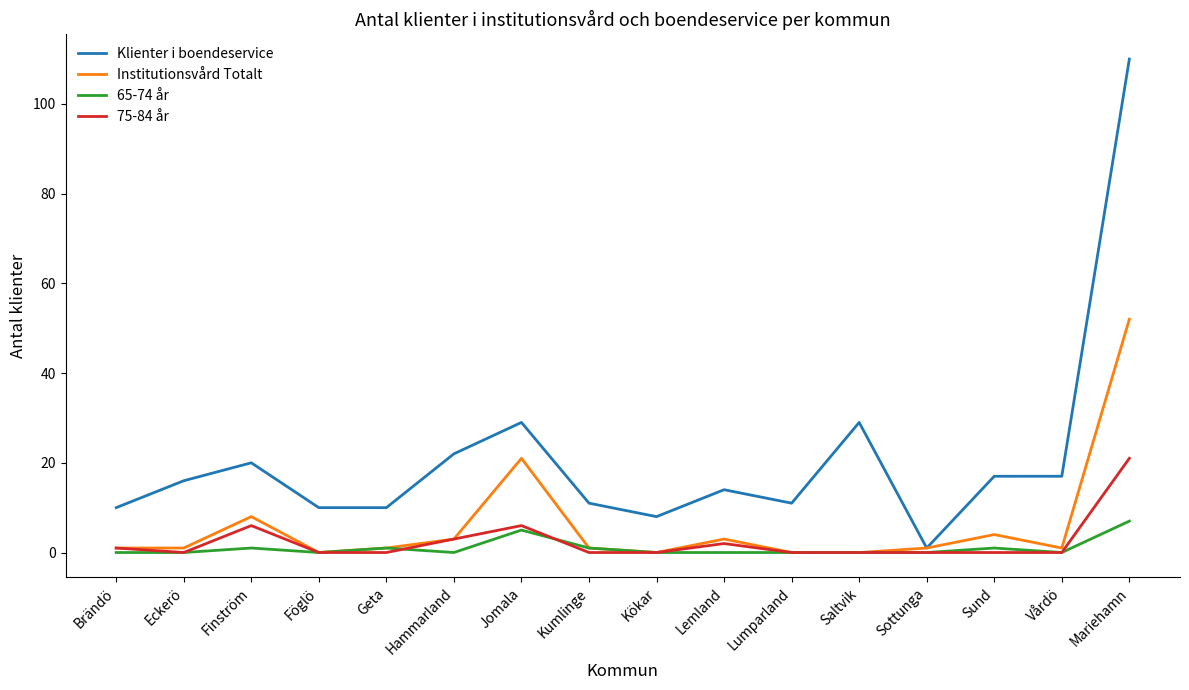

How many lines are shown in the chart?

4